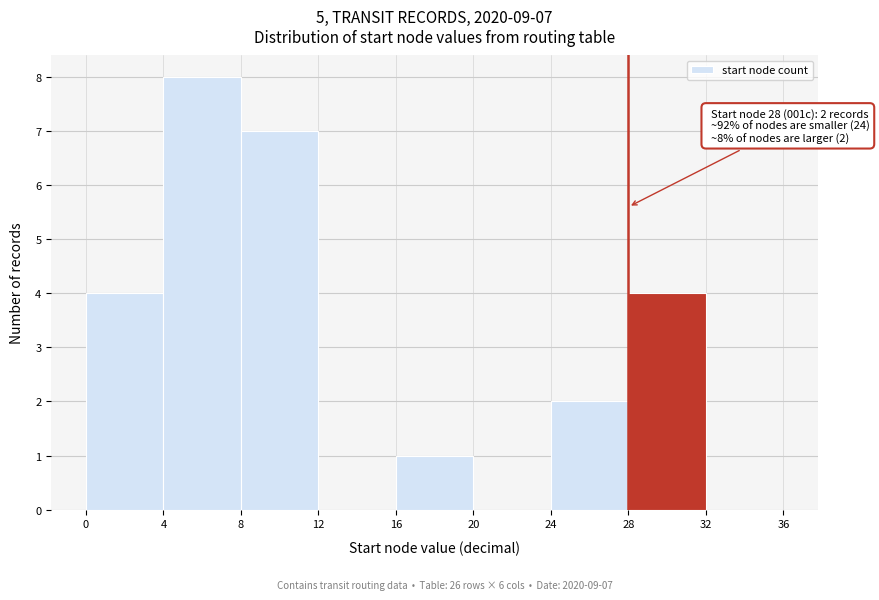

Which range on the x-axis has the tallest bar?

4 to 8